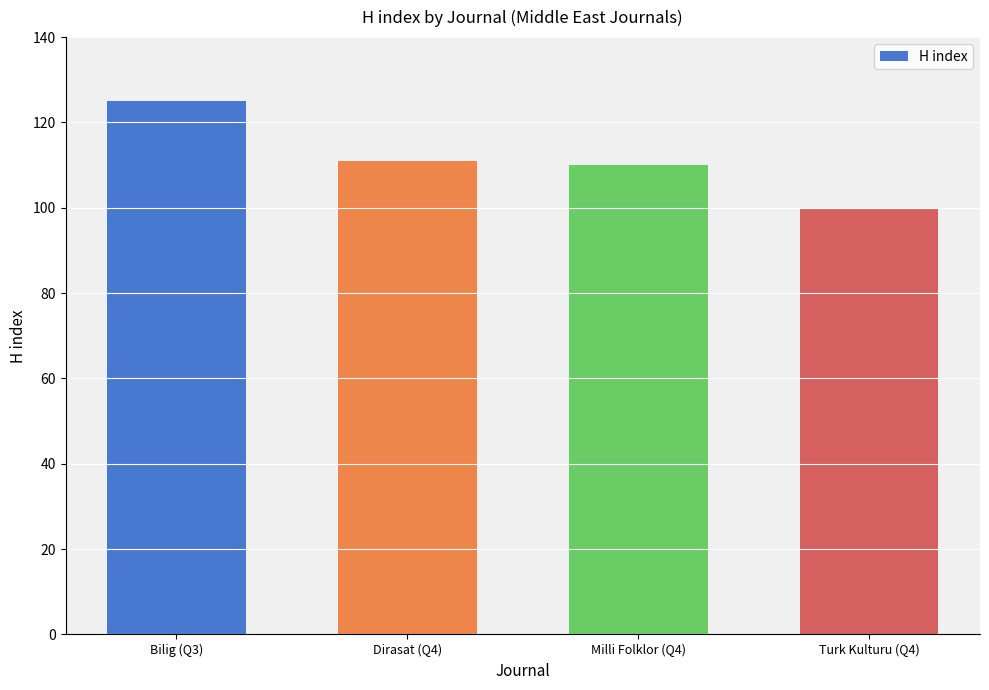

What is the average value?

112